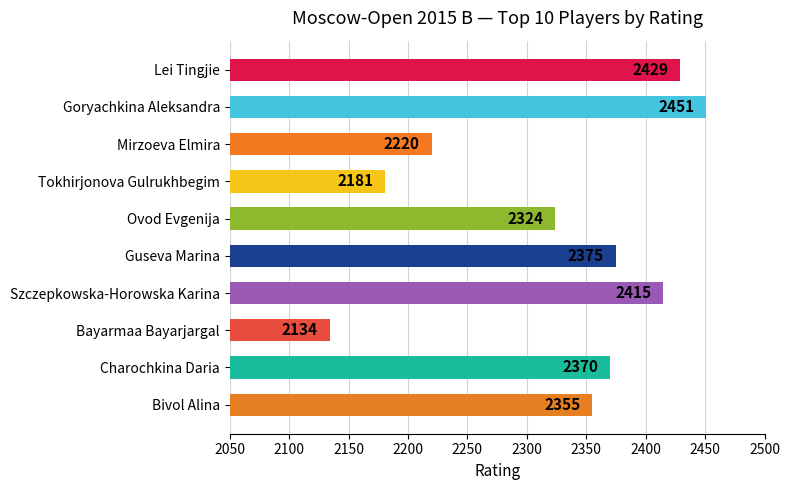

What is the value of the 8th bar from the top?

2134